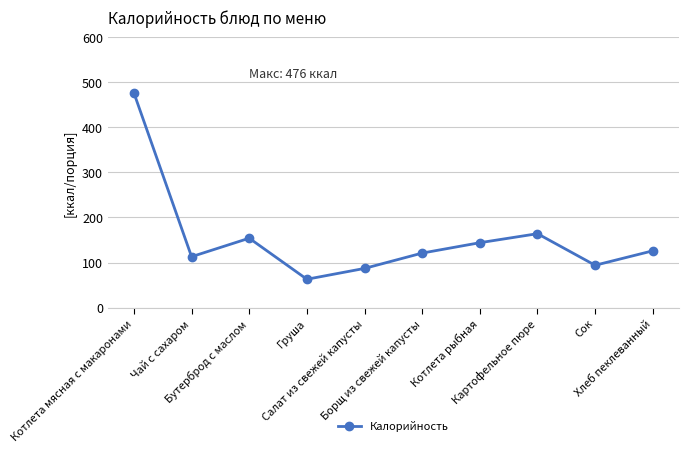

What is the difference between the maximum and minimum values?

413